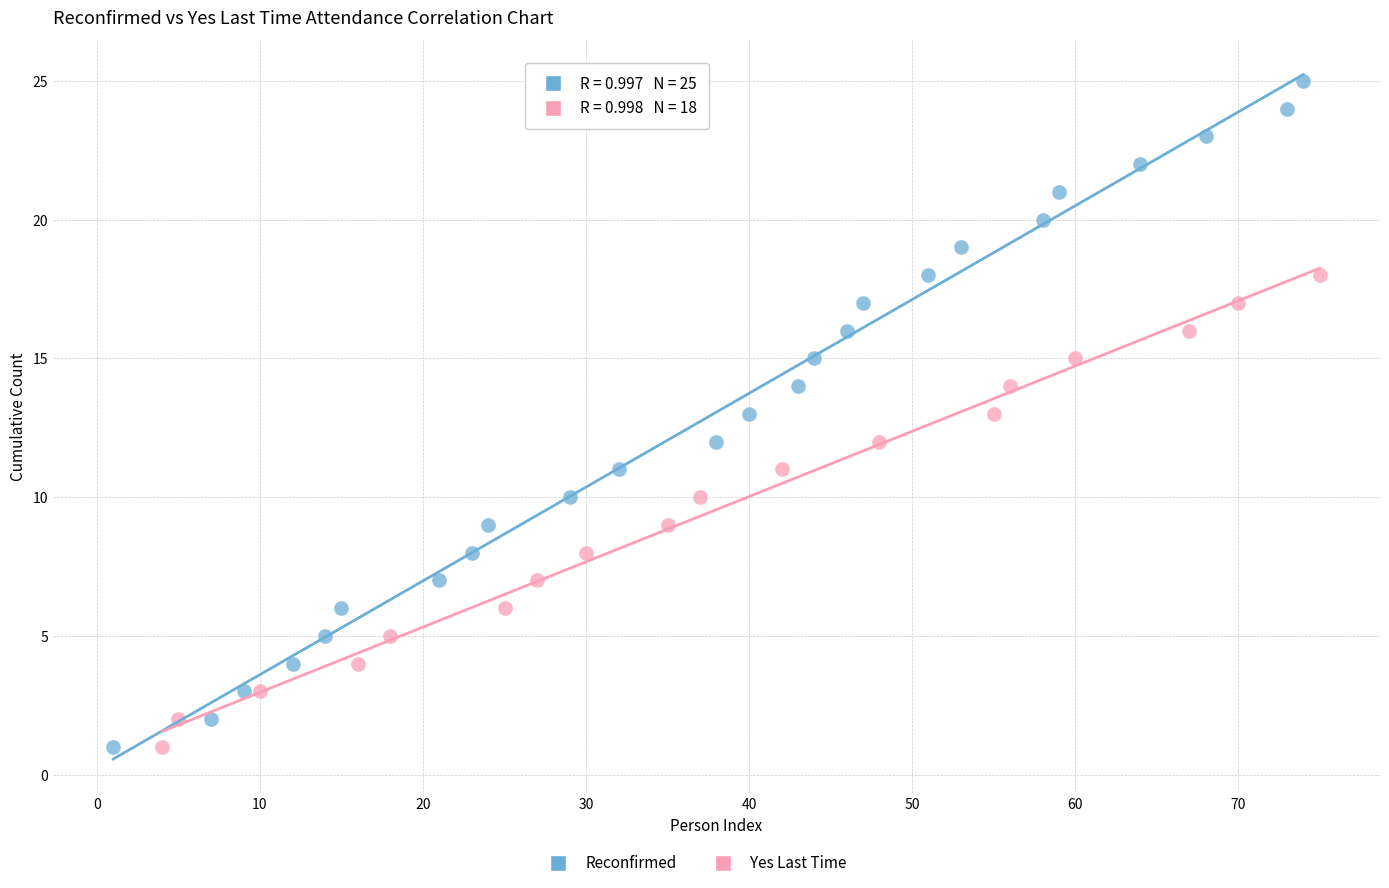

Which series contains the highest Y value?

Reconfirmed